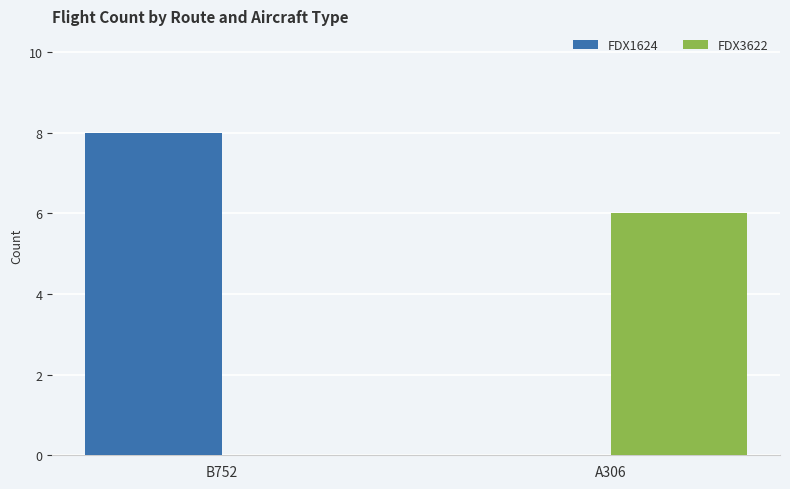

What is the difference between the FDX3622 values at A306 and B752?

6